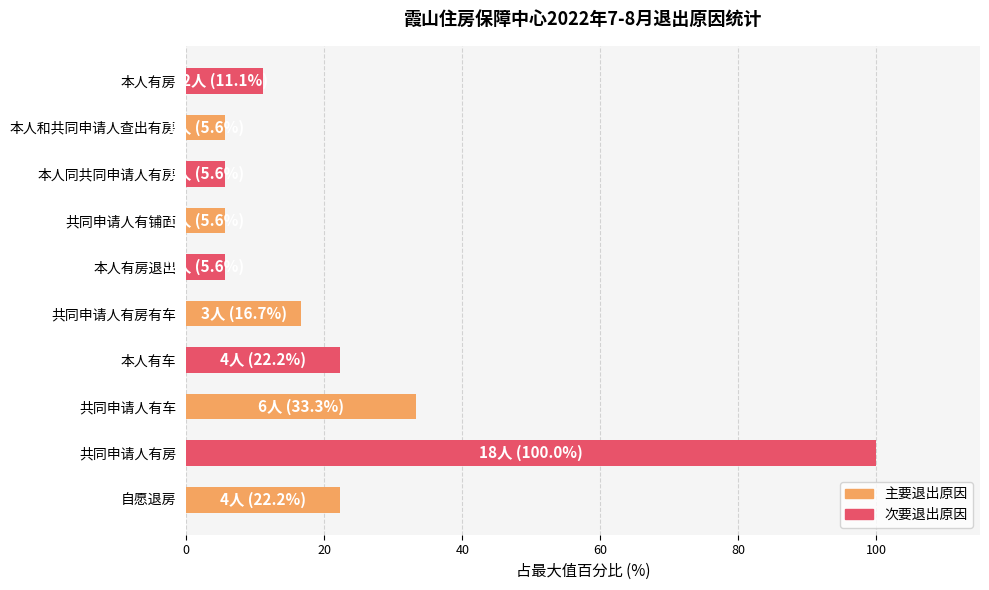

What is the minimum value shown in the chart?

5.6